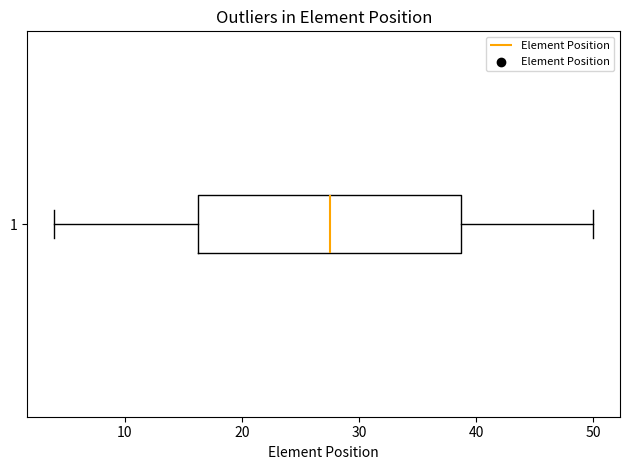

Where does the left whisker of the box at y = 1 end on the x-axis? The values are not printed on the chart, so give them approximately, as read against the axis.

4